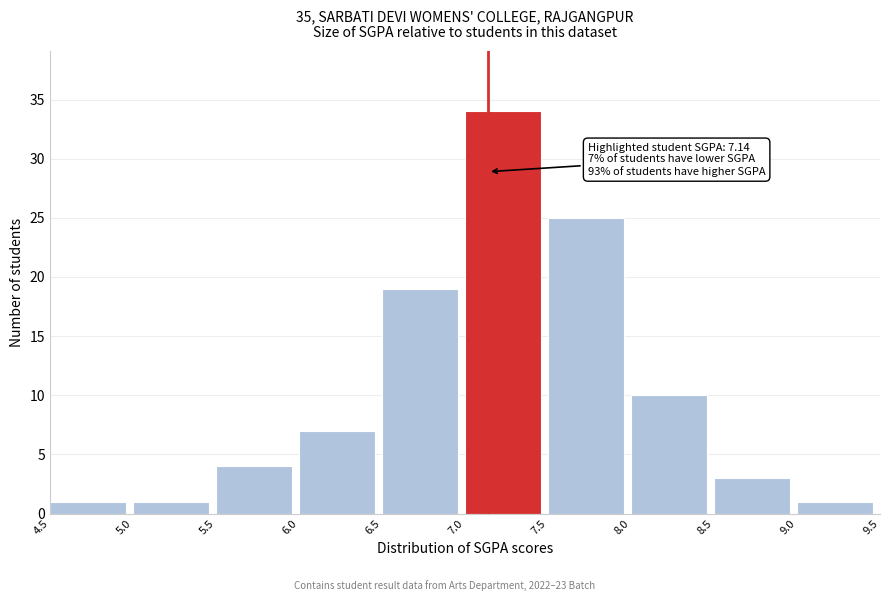

Over which range of the x-axis is the bar tallest?

7.0 to 7.5